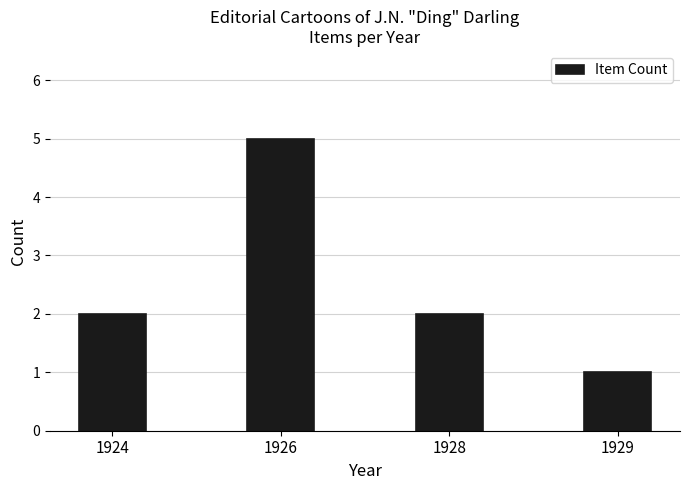

How many values are between 2 and 5?

3